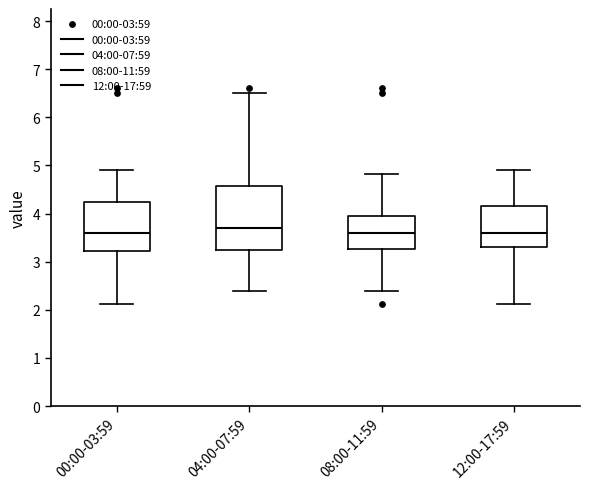

Which box is the tallest, from its lower edge to its upper edge?

04:00-07:59